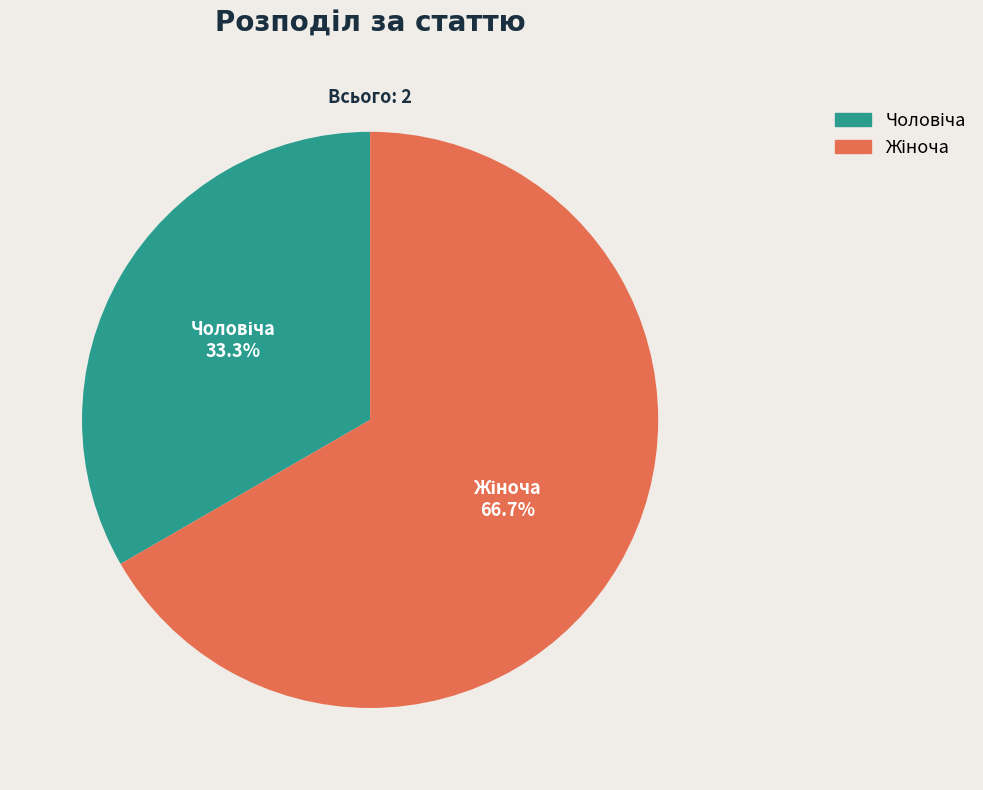

Is there a majority slice in this chart?

Yes